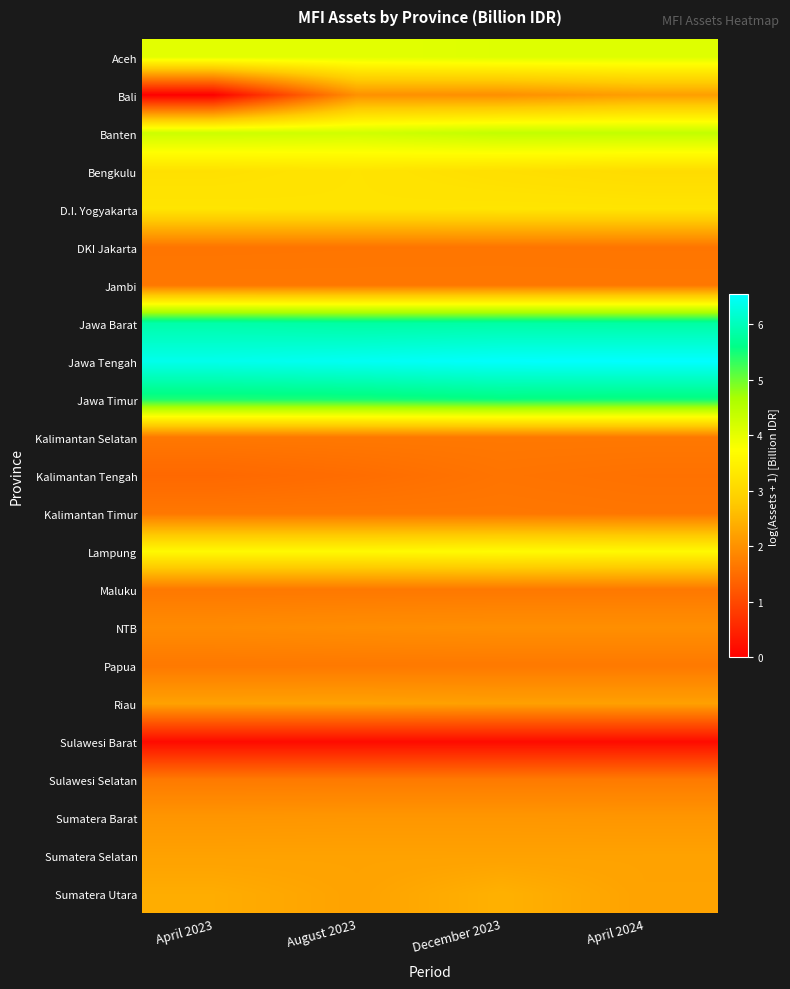

Reading left to right, transcribe all the data shown in this chart.

Aceh: April 2023=4.0	August 2023=4.0	December 2023=4.1	April 2024=4.1
Bali: April 2023=0.0	August 2023=2.0	December 2023=2.0	April 2024=2.2
Banten: April 2023=4.3	August 2023=4.2	December 2023=4.4	April 2024=4.4
Bengkulu: April 2023=3.2	August 2023=3.2	December 2023=3.2	April 2024=3.1
D.I. Yogyakarta: April 2023=3.3	August 2023=3.3	December 2023=3.3	April 2024=3.3
DKI Jakarta: April 2023=1.6	August 2023=1.6	December 2023=1.6	April 2024=1.6
Jambi: April 2023=1.6	August 2023=1.6	December 2023=1.6	April 2024=1.6
Jawa Barat: April 2023=5.9	August 2023=5.8	December 2023=5.8	April 2024=5.8
Jawa Tengah: April 2023=6.4	August 2023=6.5	December 2023=6.5	April 2024=6.5
Jawa Timur: April 2023=5.5	August 2023=5.5	December 2023=5.6	April 2024=5.5
Kalimantan Selatan: April 2023=1.7	August 2023=1.7	December 2023=1.7	April 2024=1.7
Kalimantan Tengah: April 2023=1.4	August 2023=1.5	December 2023=1.6	April 2024=1.6
Kalimantan Timur: April 2023=1.7	August 2023=1.6	December 2023=1.6	April 2024=1.6
Lampung: April 2023=3.6	August 2023=3.6	December 2023=3.7	April 2024=3.6
Maluku: April 2023=1.7	August 2023=1.7	December 2023=1.7	April 2024=1.7
NTB: April 2023=1.9	August 2023=2.0	December 2023=2.0	April 2024=2.0
Papua: April 2023=1.7	August 2023=1.7	December 2023=1.7	April 2024=1.7
Riau: April 2023=2.2	August 2023=2.2	December 2023=2.2	April 2024=2.2
Sulawesi Barat: April 2023=0.2	August 2023=0.2	December 2023=0.2	April 2024=0.2
Sulawesi Selatan: April 2023=1.7	August 2023=1.7	December 2023=1.7	April 2024=1.7
Sumatera Barat: April 2023=2.1	August 2023=2.1	December 2023=2.1	April 2024=2.1
Sumatera Selatan: April 2023=2.2	August 2023=2.2	December 2023=2.2	April 2024=2.2
Sumatera Utara: April 2023=2.4	August 2023=2.2	December 2023=2.4	April 2024=2.2